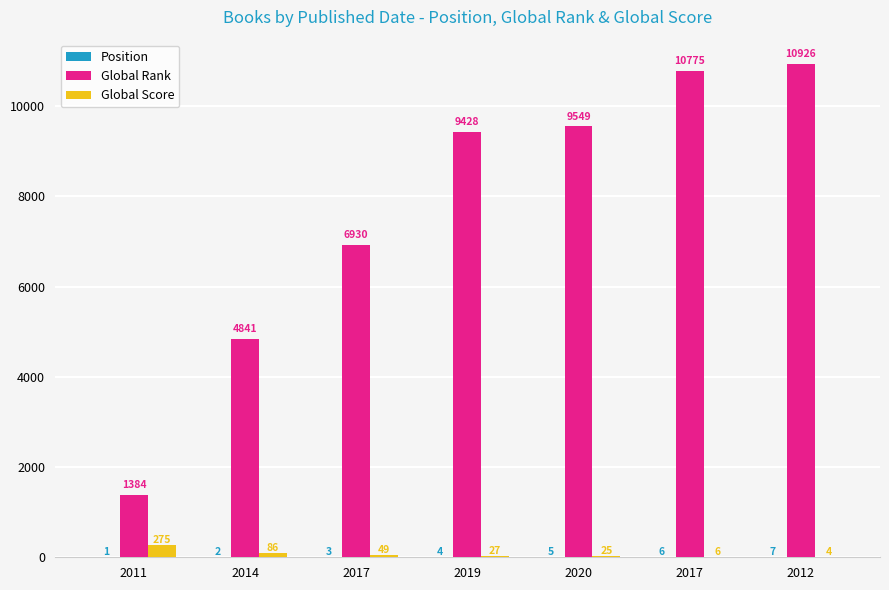

Are the bars grouped side by side (vs. stacked)?

Yes